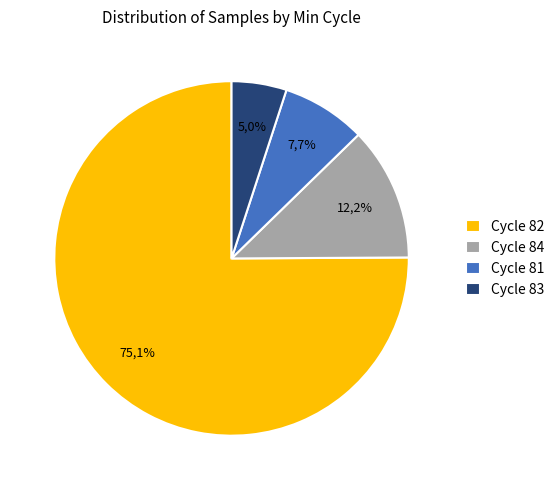

What is the largest slice in the pie chart?

82